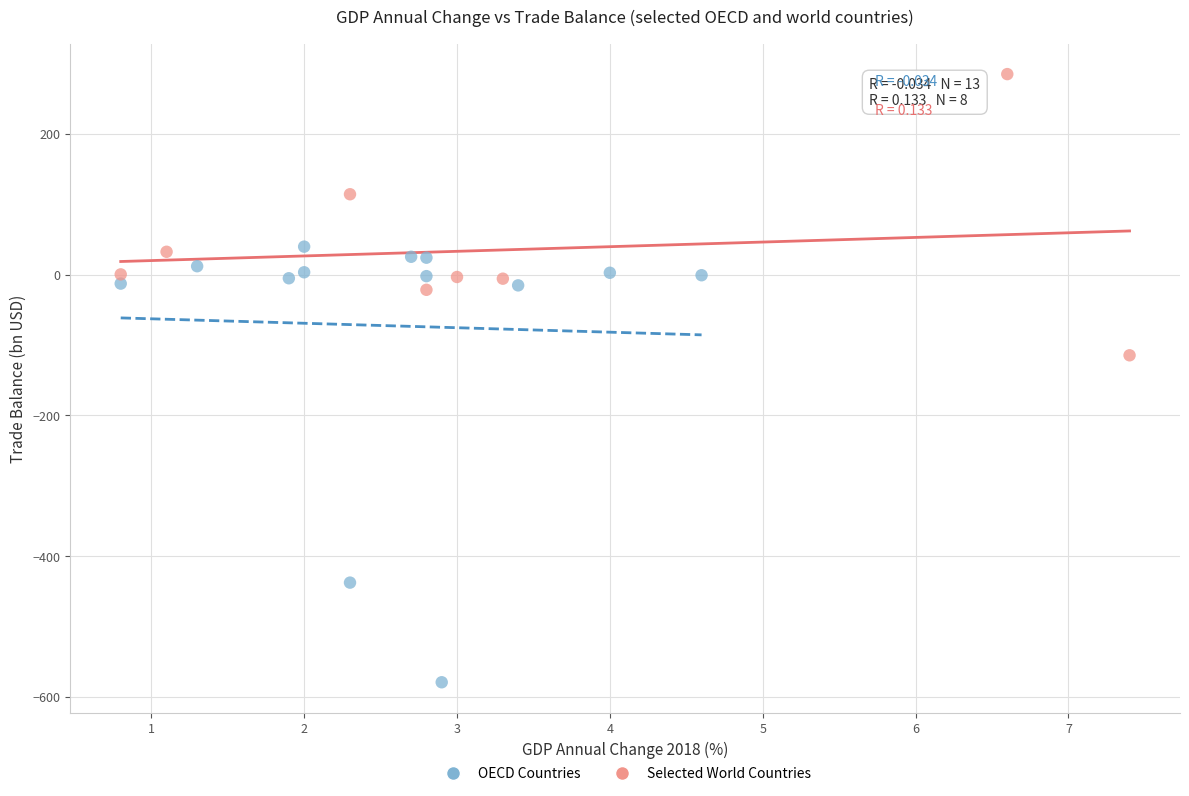

Which series reaches the maximum Y coordinate?

Selected World Countries